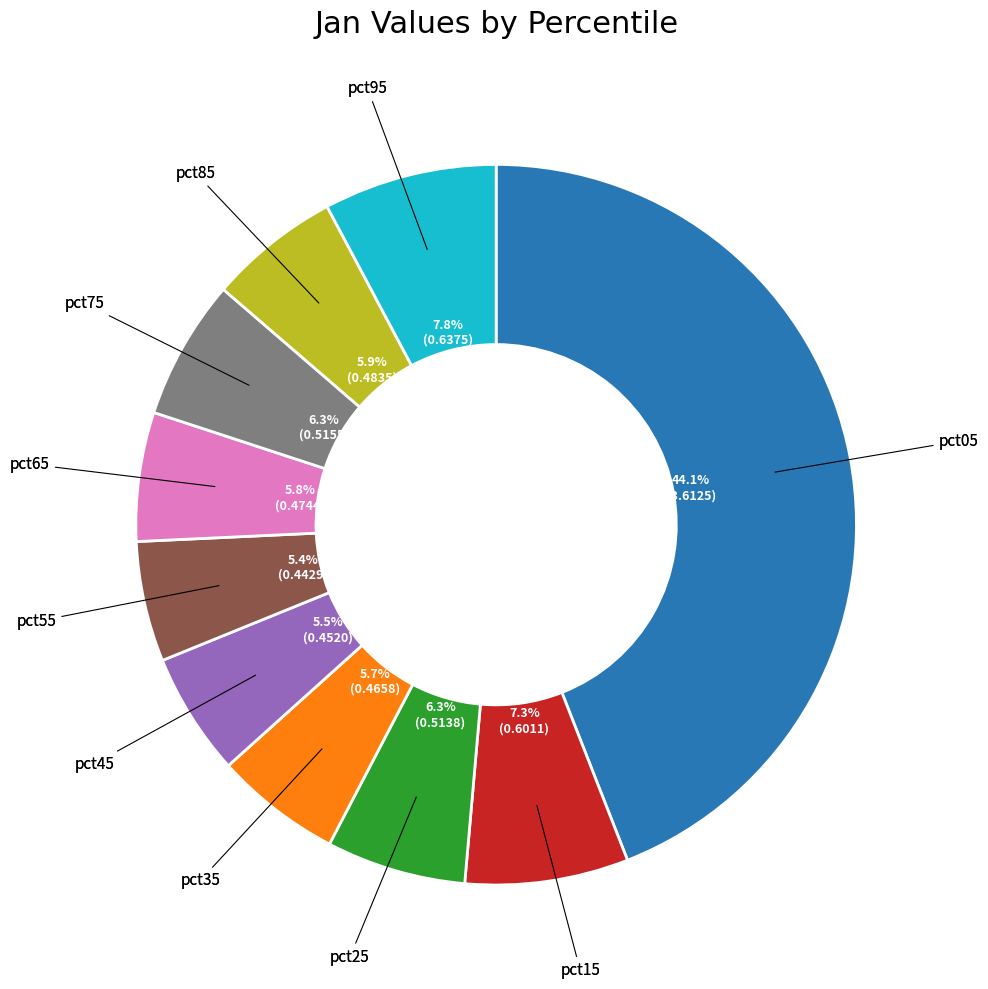

Is there a majority slice in this chart?

No